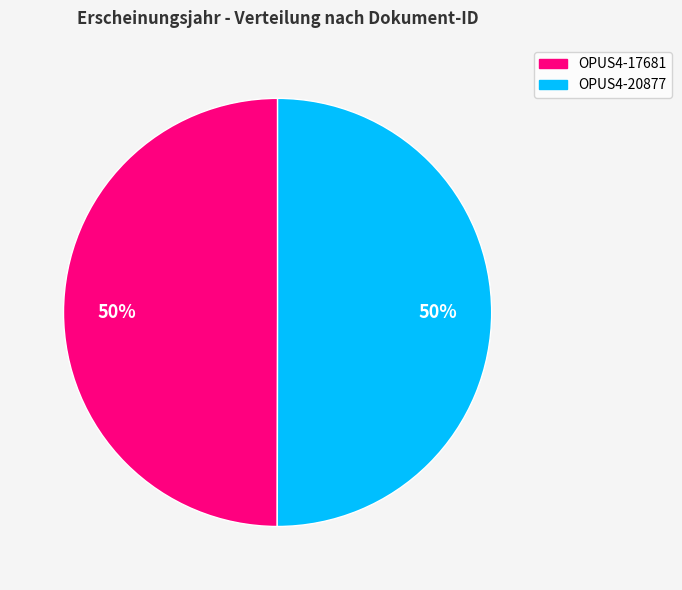

Do OPUS4-20877 and OPUS4-17681 together represent more than half of the pie?

Yes